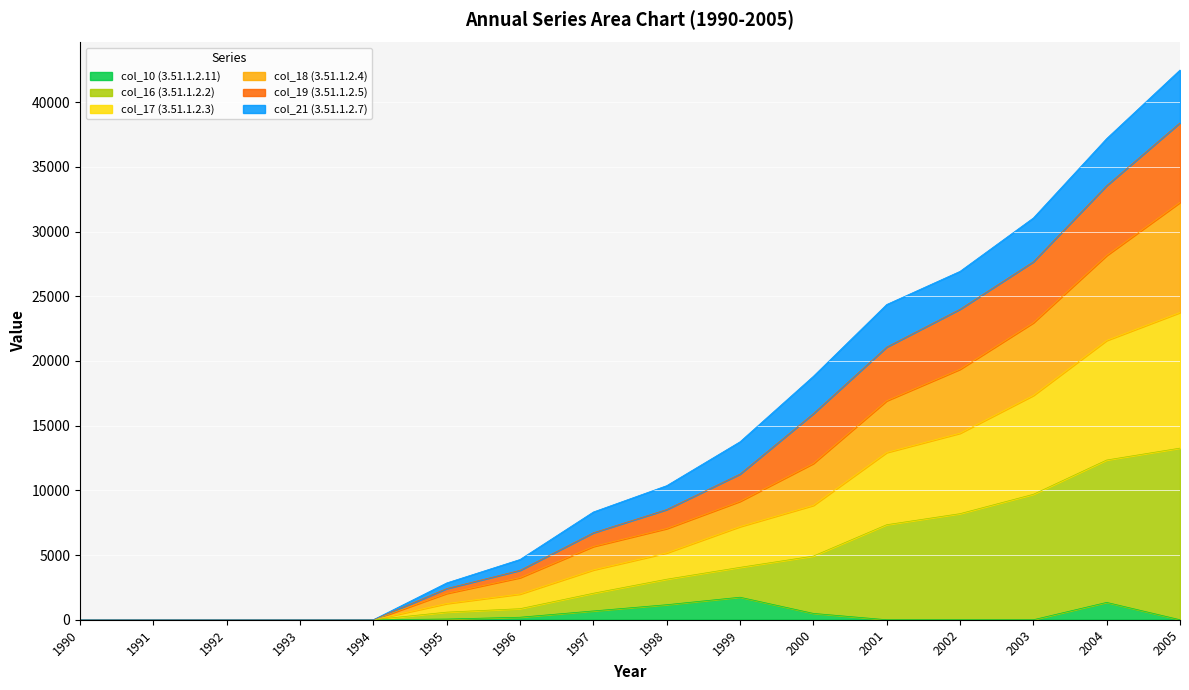

True or false: col_10 (3.51.1.2.11) and col_19 (3.51.1.2.5) cross at least once.

False